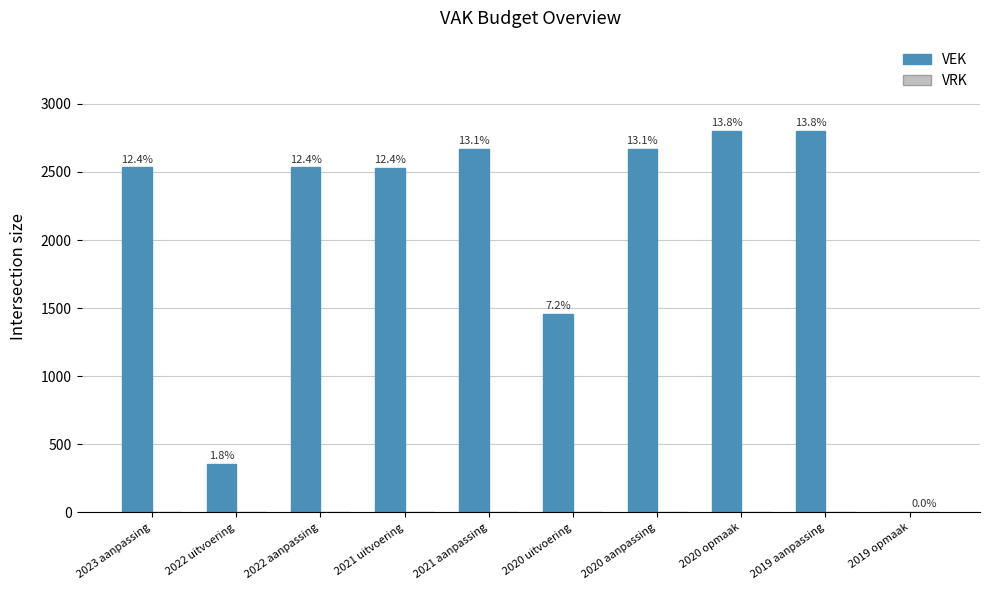

The value of VRK at 2022 uitvoering is 1. True or false?

False